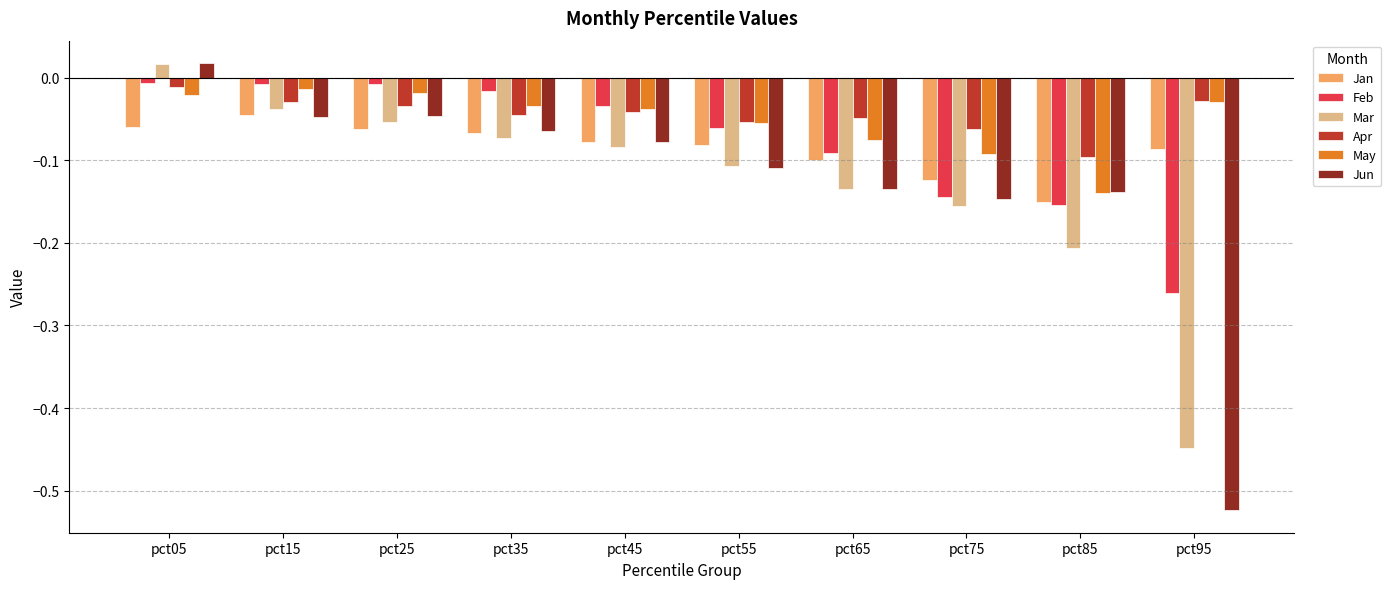

At which category is the sum across all series the highest?

pct05